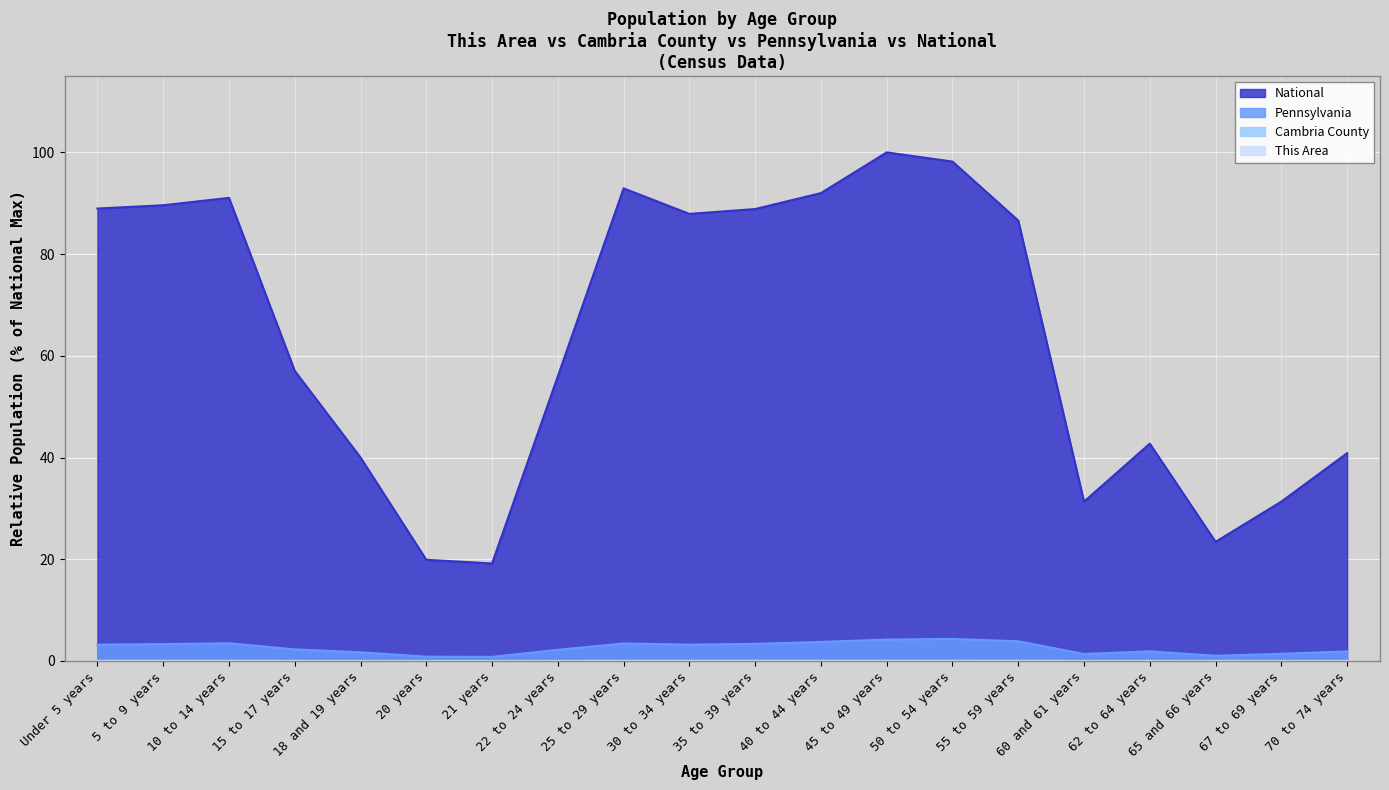

How many lines are shown in the chart?

4